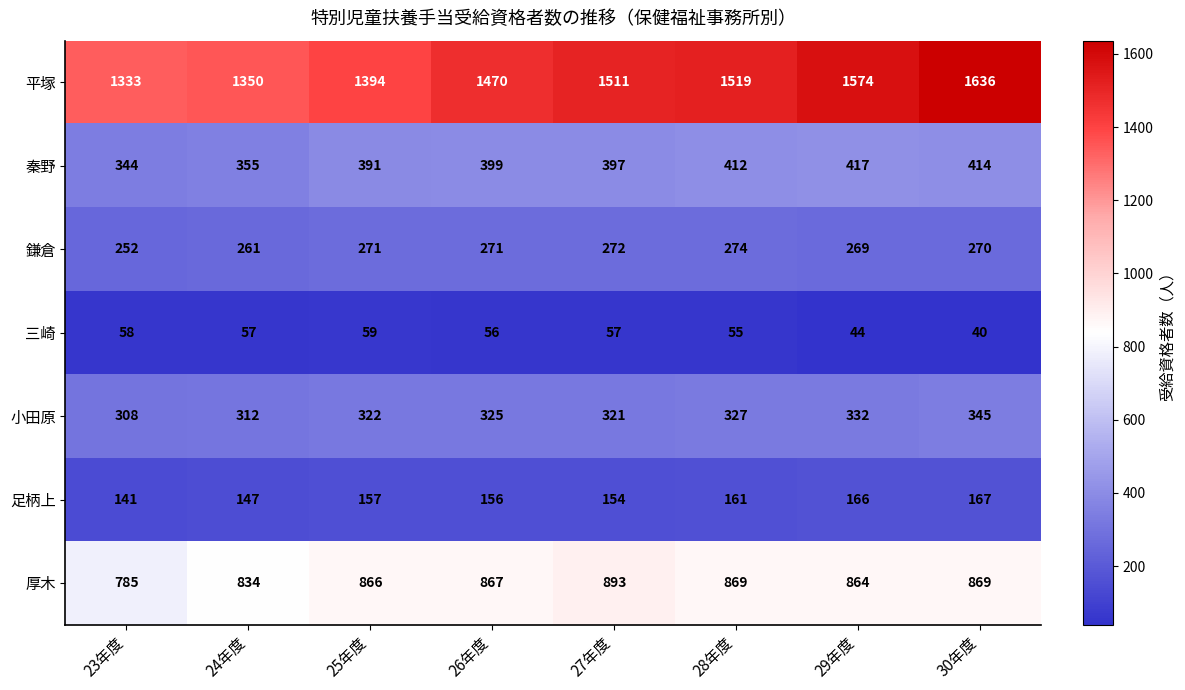

Count the number of data series in this chart.

7